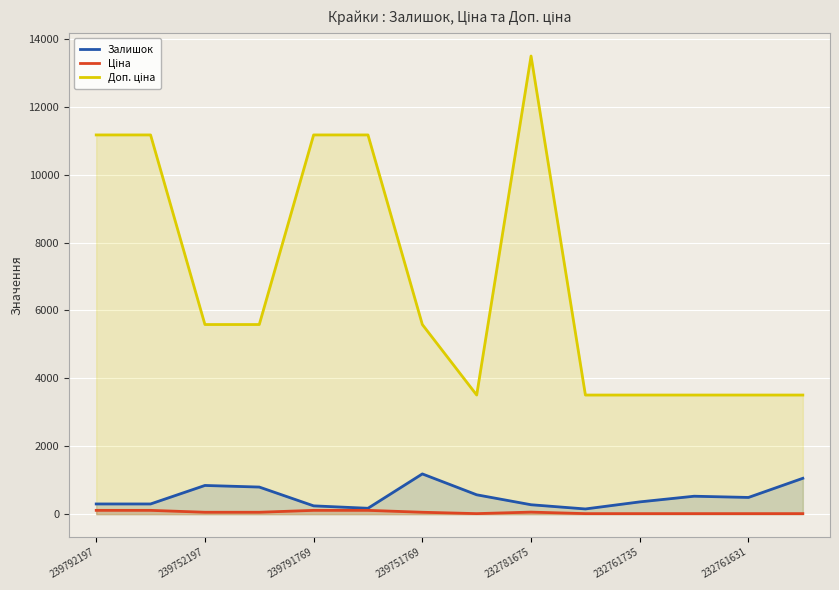

At which category does the chart reach its peak across all series?

232781675